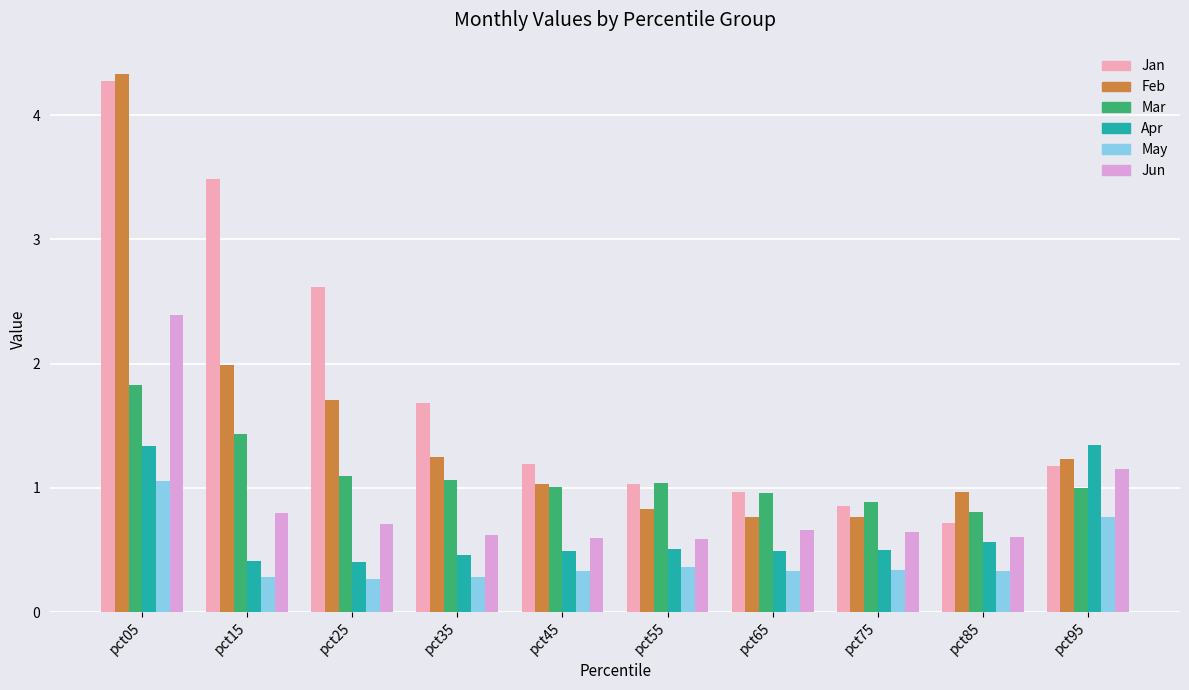

At how many categories does at least one series exceed 1?

7